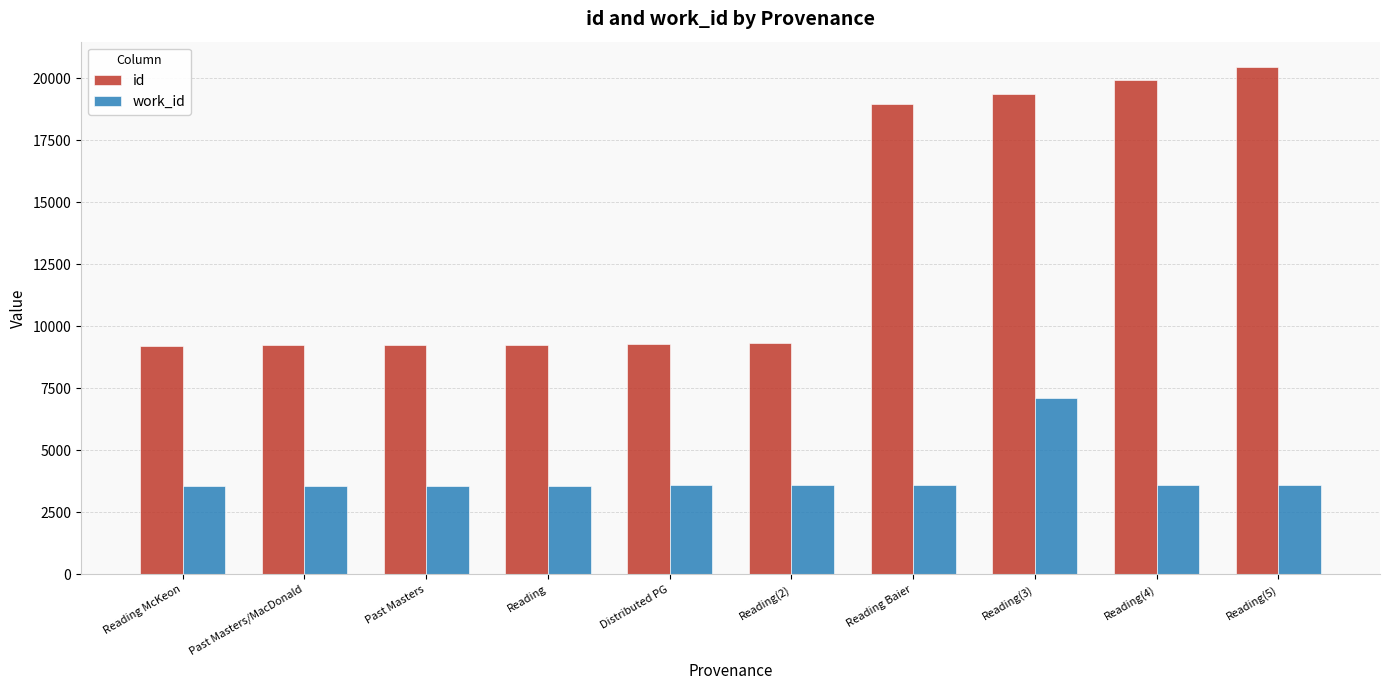

Is the value of work_id at Past Masters greater than the value of id at Past Masters/MacDonald?

No